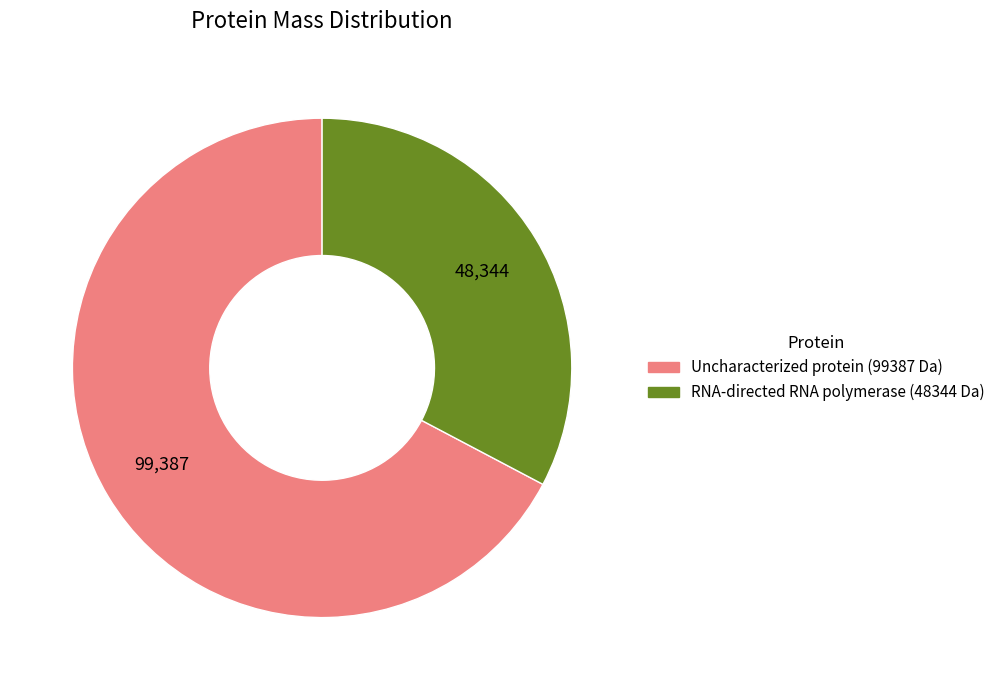

Is there a majority slice in this chart?

Yes